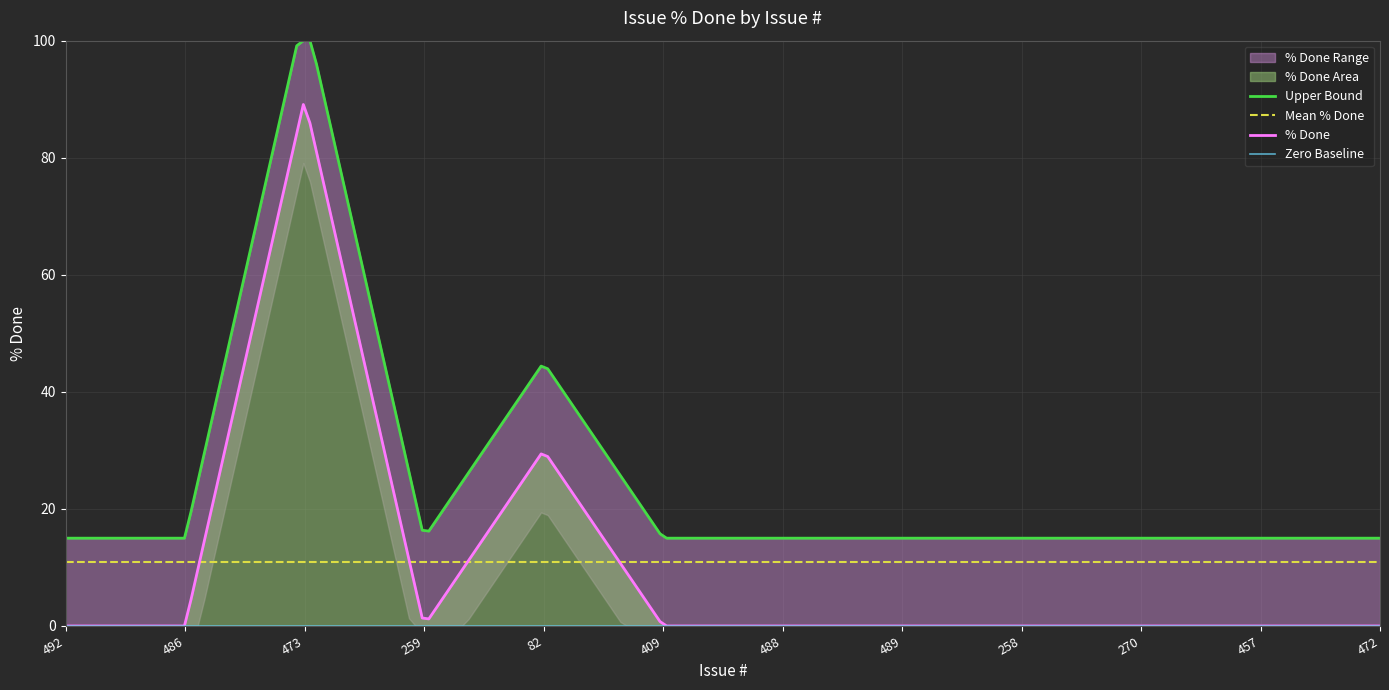

What is the greatest value displayed?

90